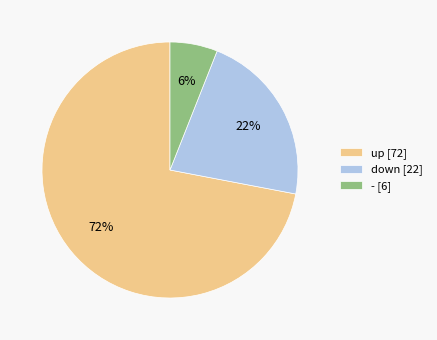

Rank the categories by value from lowest to highest.

-, down, up